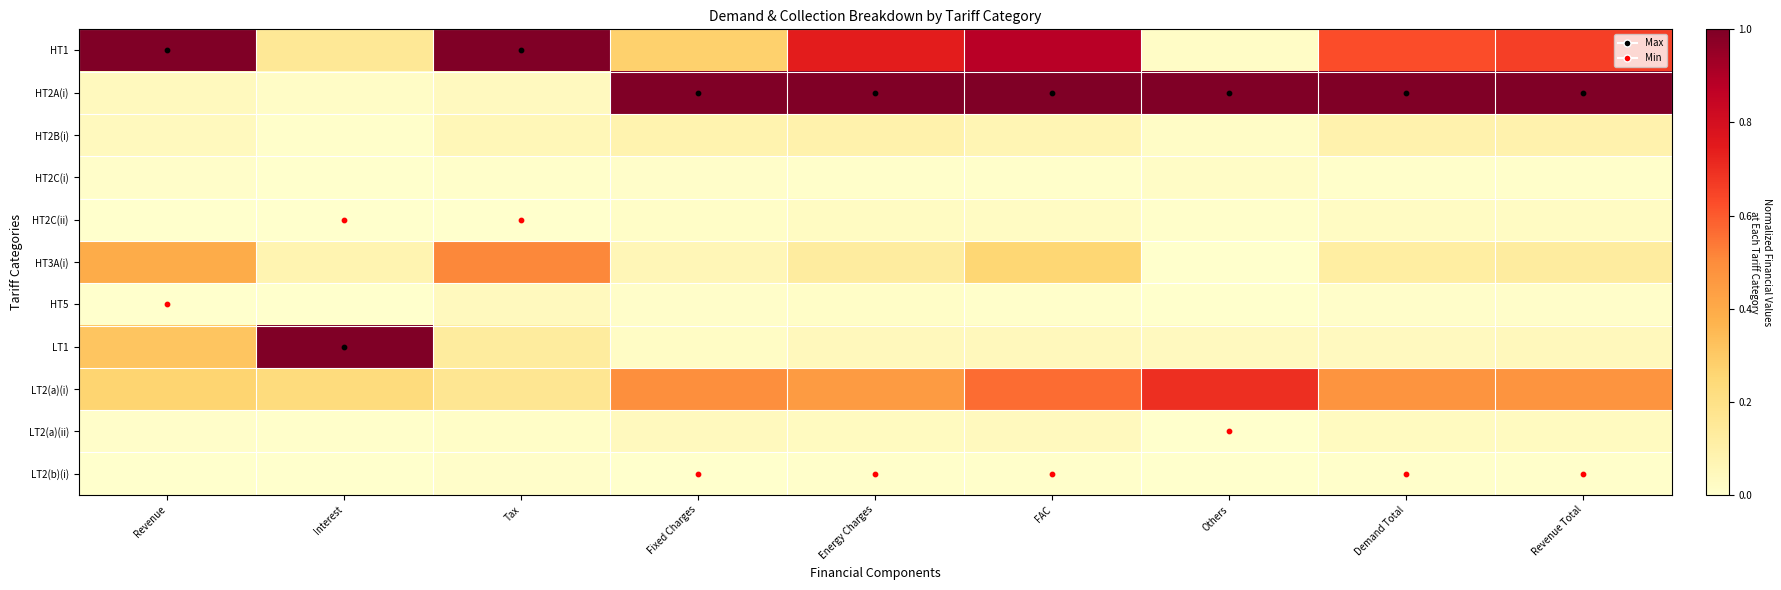

How many series are shown in this chart?

11